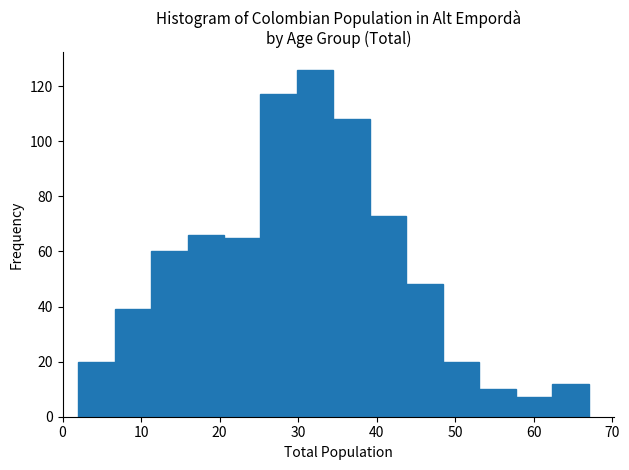

Over which range of the x-axis is the bar tallest?

30 to 35